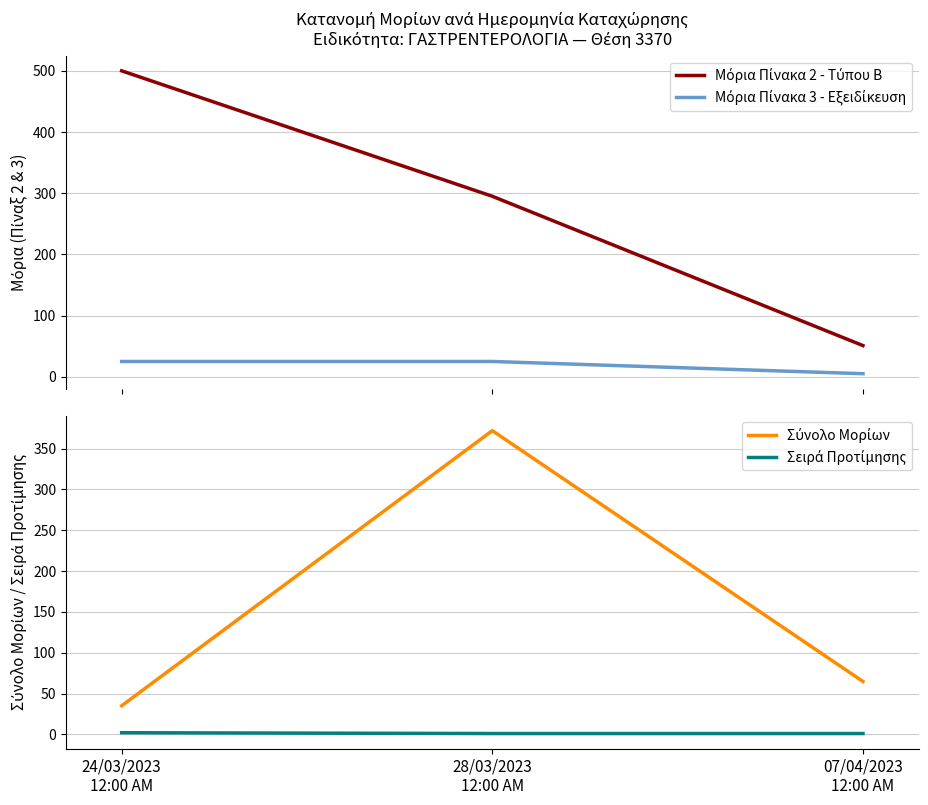

At which label does Σειρά Προτίμησης reach its peak?

24/03/2023
12:00 AM